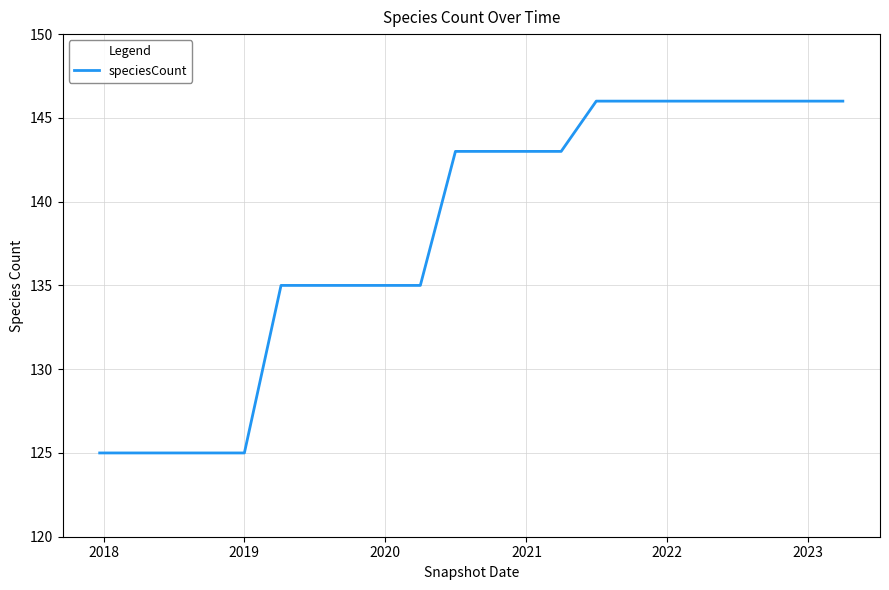

What is the difference between the maximum and minimum values?

21